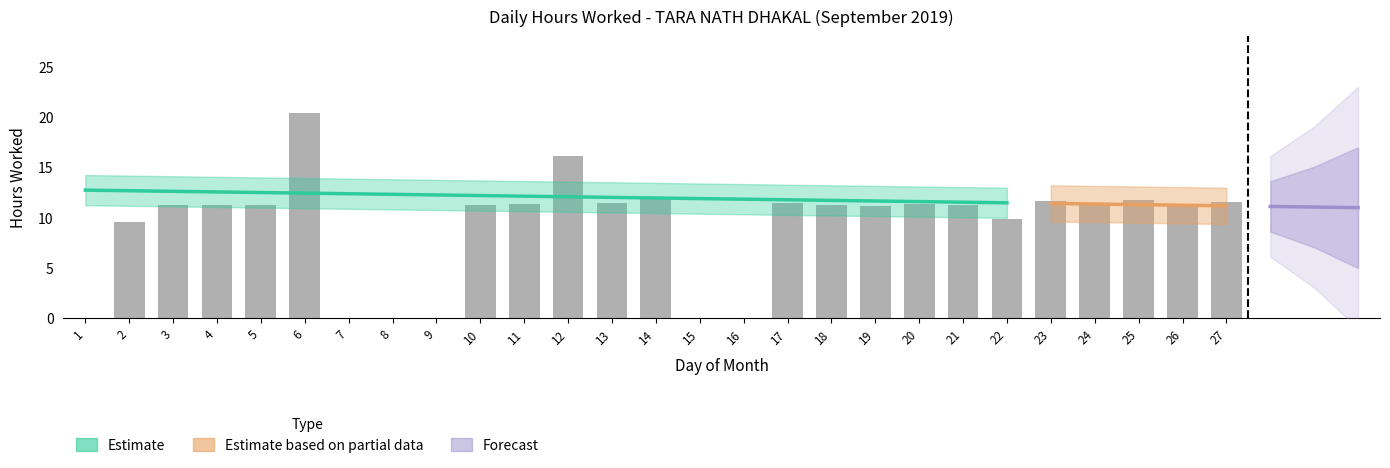

Rank the categories by value from highest to lowest.

6, 12, 14, 25, 23, 27, 17, 13, 24, 20, 11, 4, 3, 21, 5, 10, 18, 19, 26, 22, 2, 1, 7, 8, 9, 15, 16